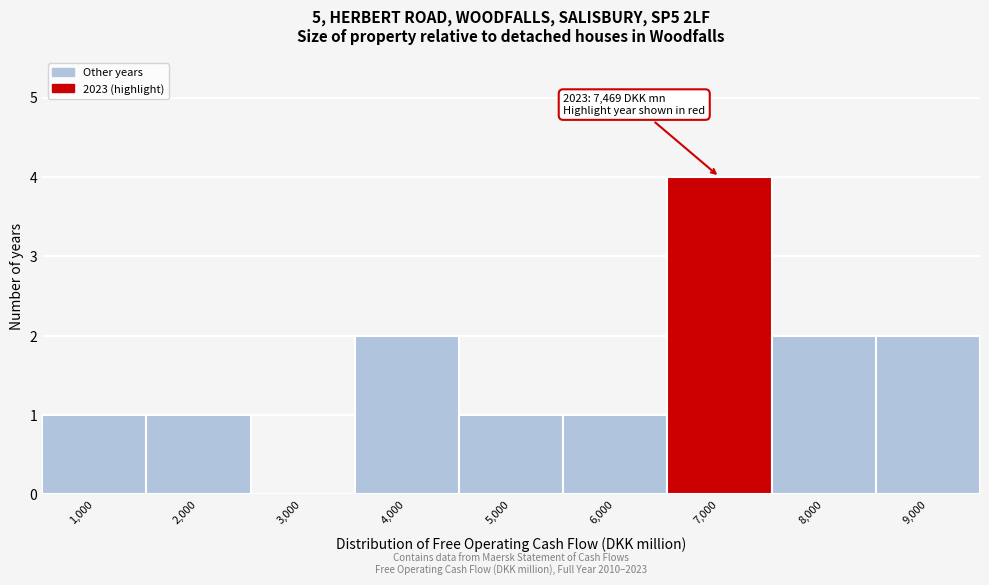

Reading left to right, list all the values displayed in this chart.

1,000=1	2,000=1	3,000=0	4,000=2	5,000=1	6,000=1	7,000=4	8,000=2	9,000=2